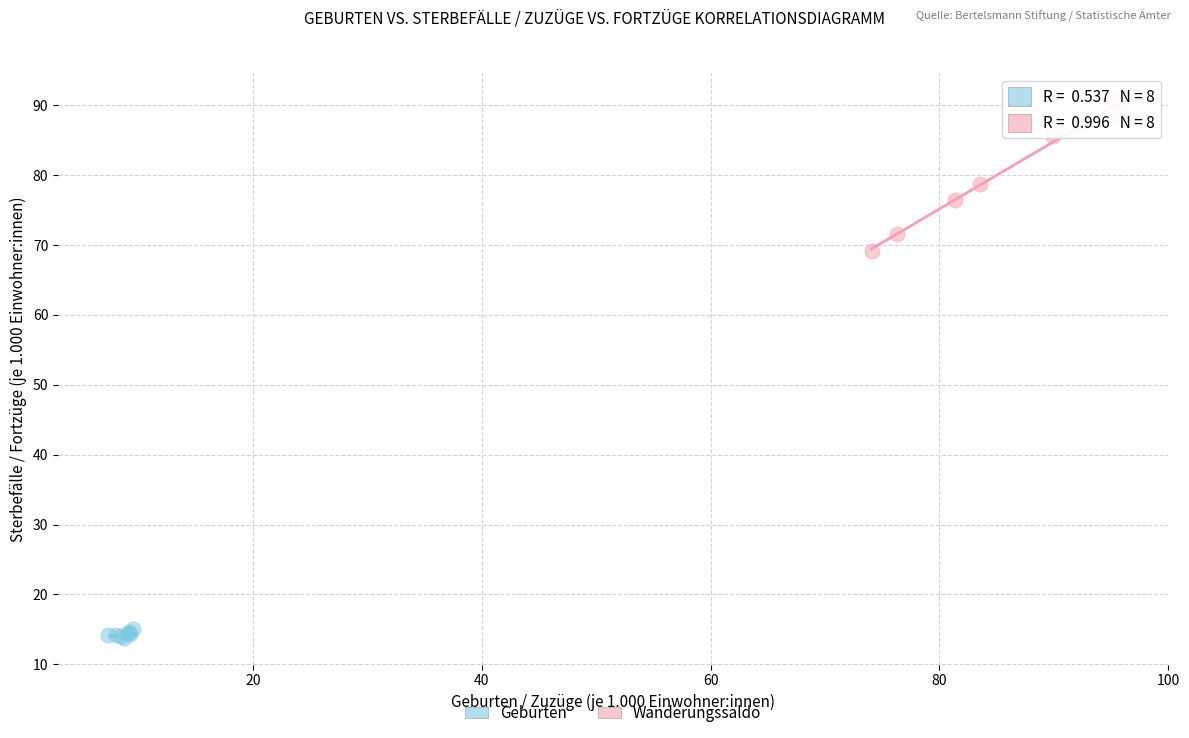

Which series reaches the maximum Y coordinate?

Wanderungssaldo